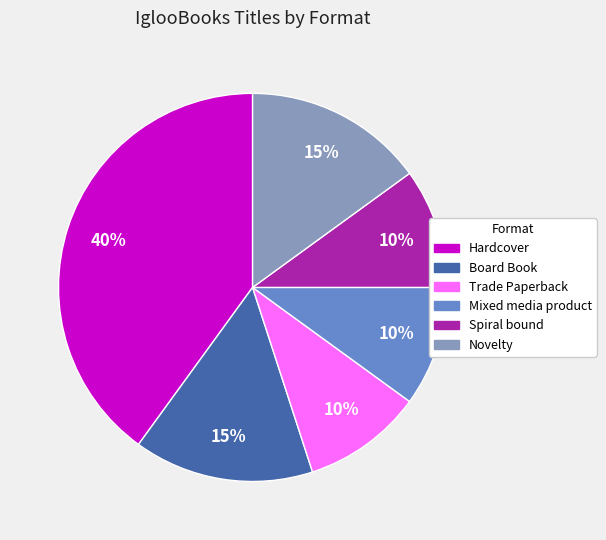

Count the number of slices in the pie.

6